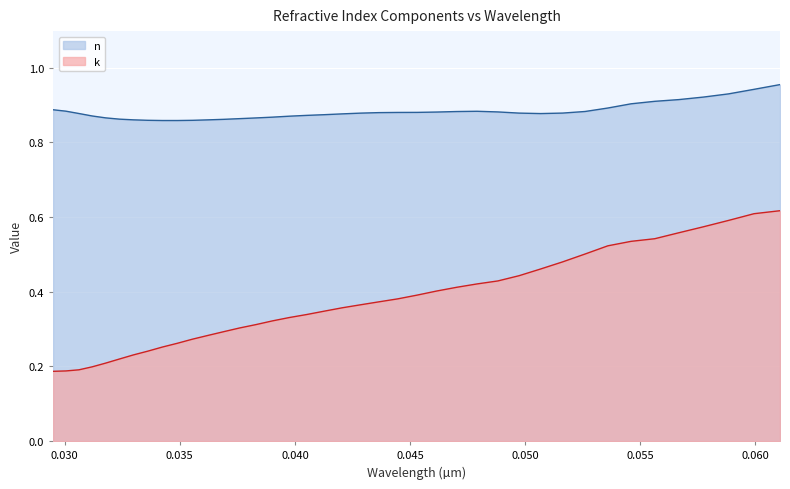

What is the label of the 24th point from the left?

0.0453086